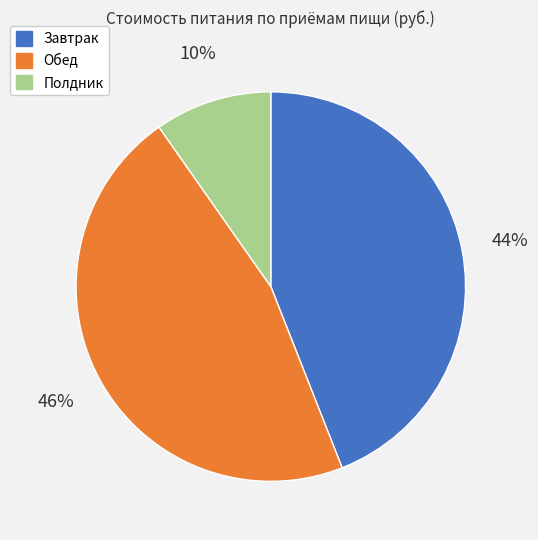

The Полдник slice represents 10% of the pie. True or false?

True